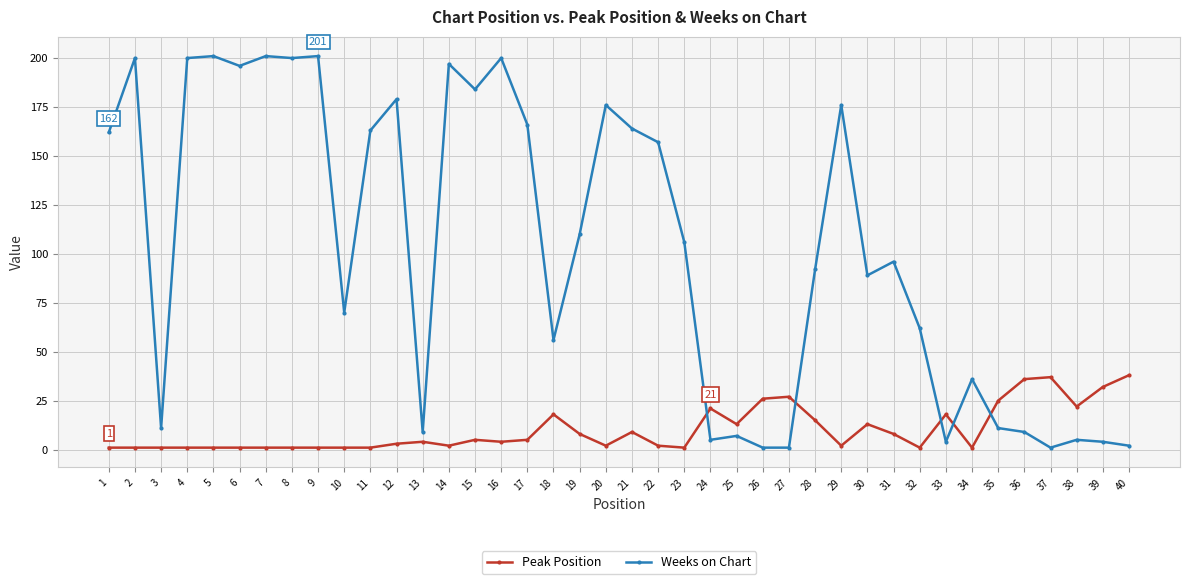

How many times do Peak Position and Weeks on Chart cross each other?

5